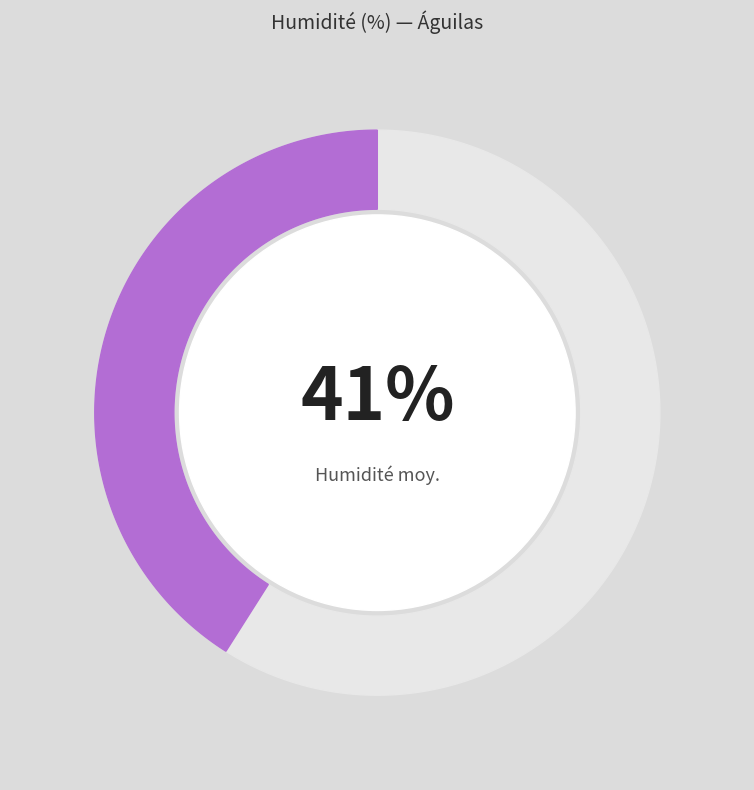

Is 04:00 the majority of the pie?

No